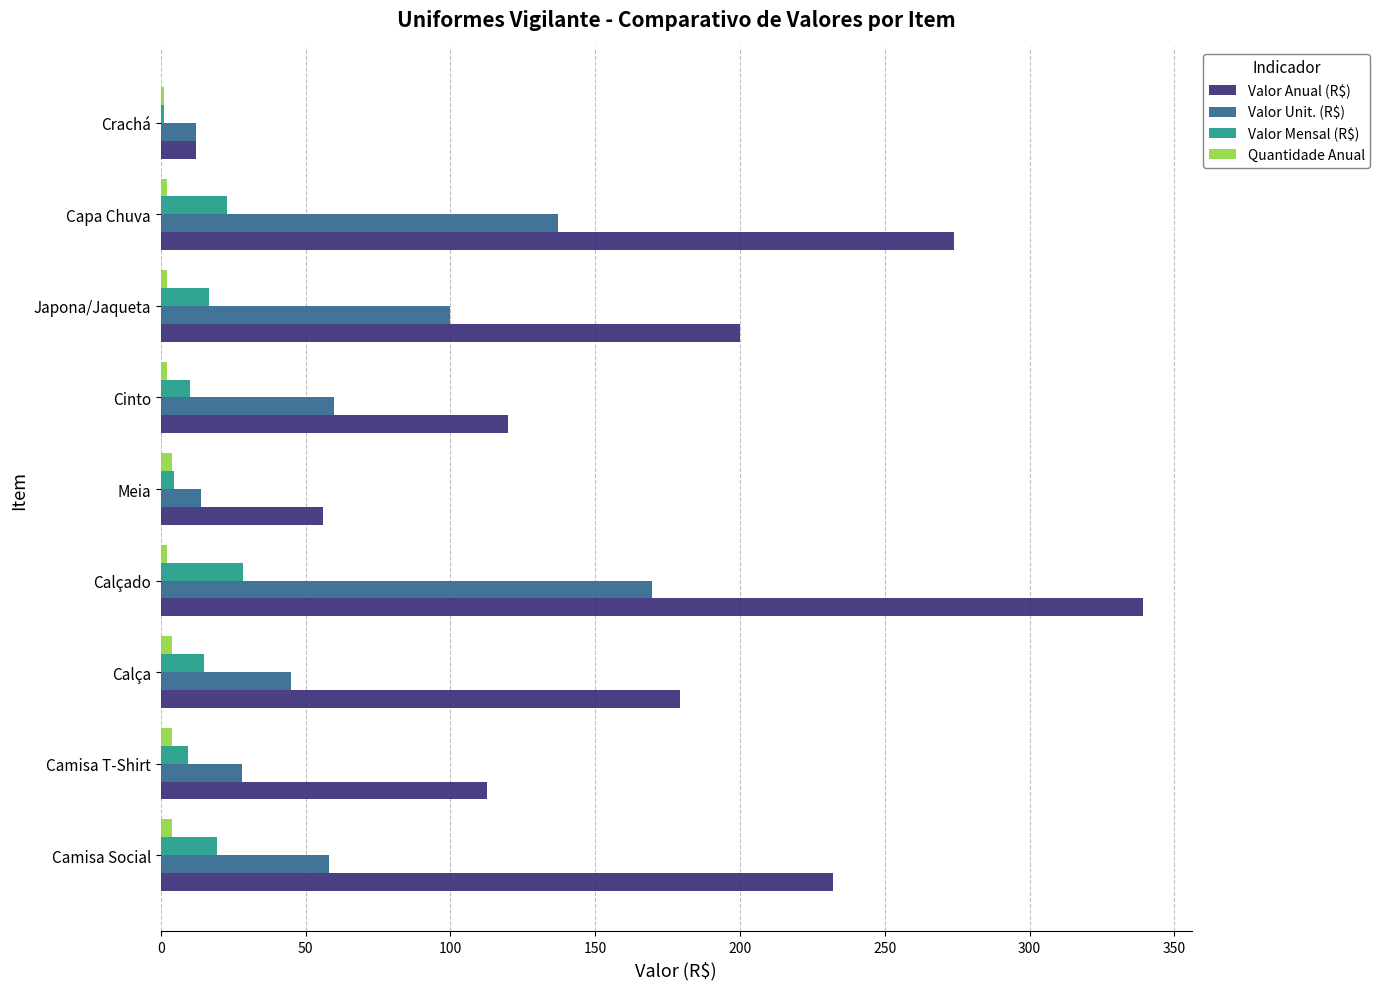

What are all the series names shown in the legend?

Valor Anual (R$), Valor Unit. (R$), Valor Mensal (R$), Quantidade Anual